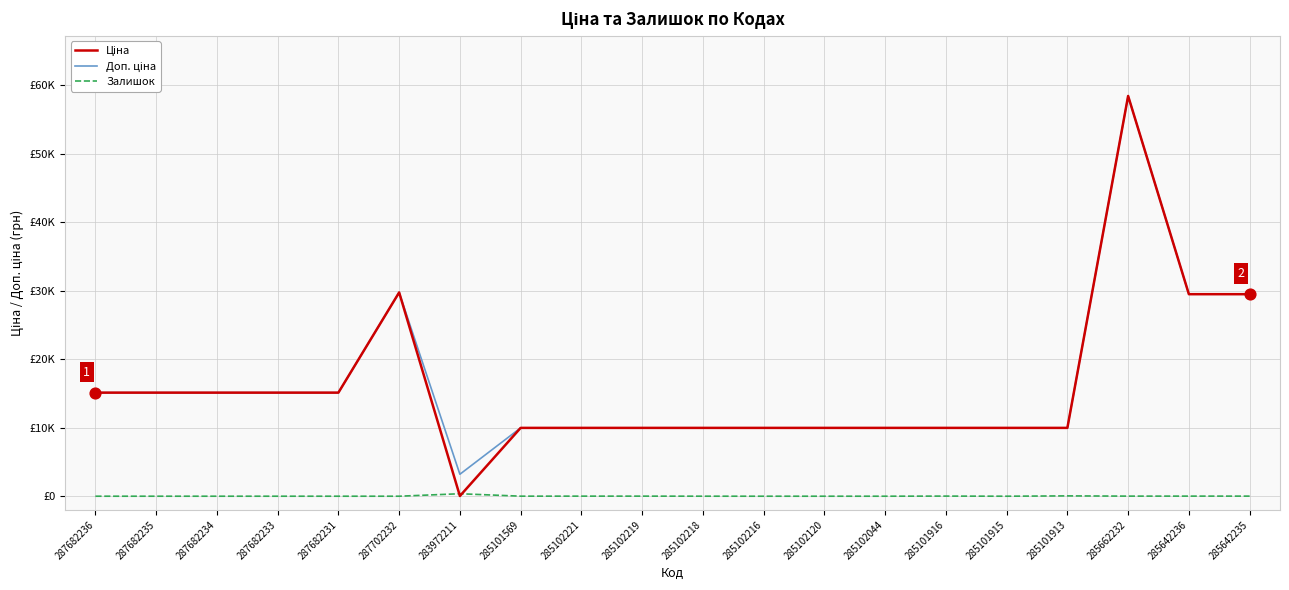

Is the value of Ціна at 285642236 greater than the value of Залишок at 285101915?

Yes